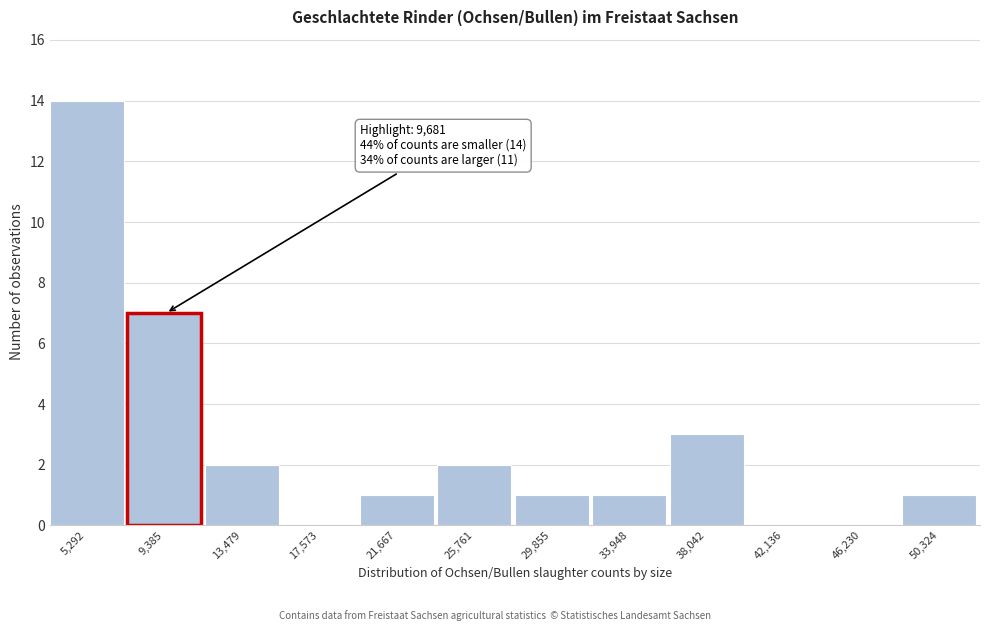

Reading left to right, what are all the values shown in this chart?

5,292=14	9,385=7	13,479=2	17,573=0	21,667=1	25,761=2	29,855=1	33,948=1	38,042=3	42,136=0	46,230=0	50,324=1